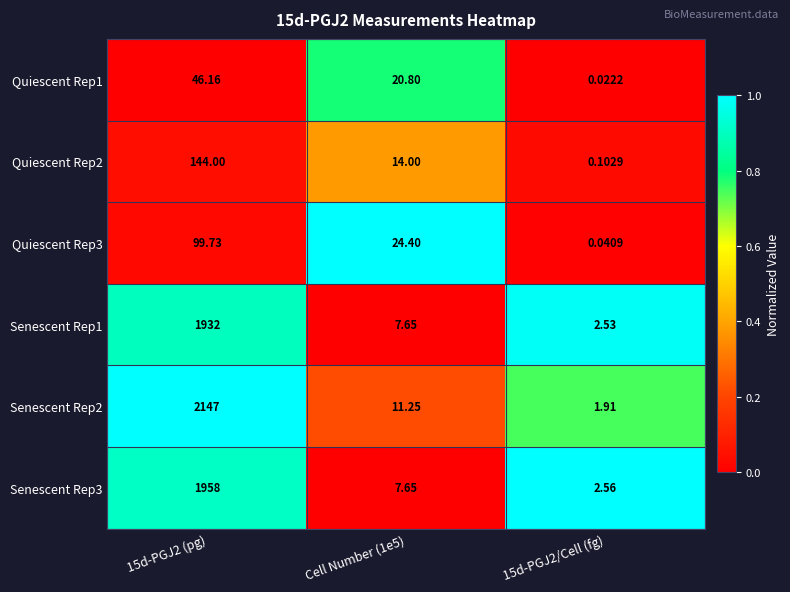

What is the difference between the highest and lowest values at 15d-PGJ2 (pg)?

2100.8